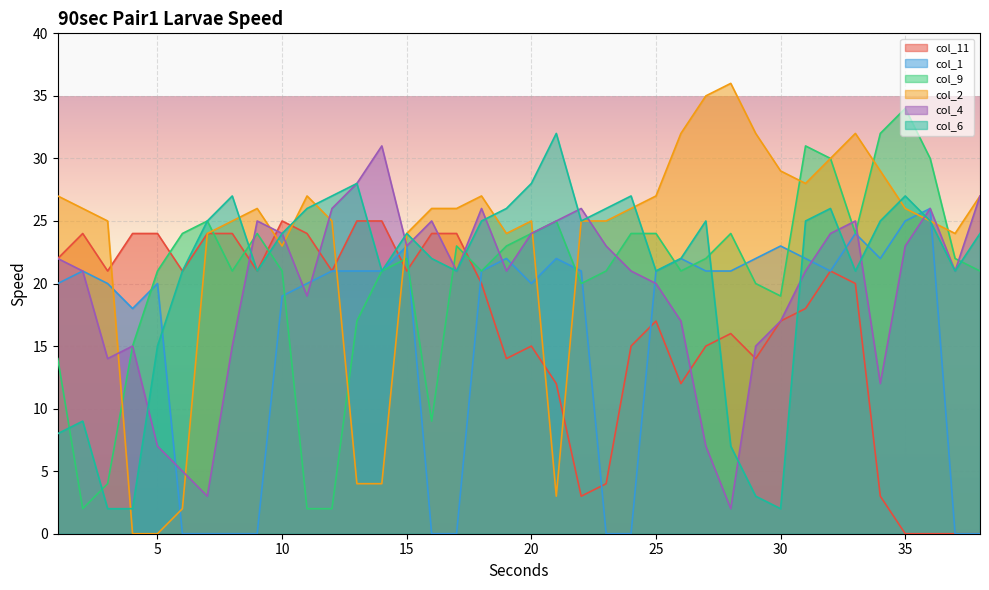

Reading left to right, what are all the values shown in this chart?

col_11: 1=22	2=24	3=21	4=24	5=24	6=21	7=24	8=24	9=21	10=25	11=24	12=21	13=25	14=25	15=21	16=24	17=24	18=20	19=14	20=15	21=12	22=3	23=4	24=15	25=17	26=12	27=15	28=16	29=14	30=17	31=18	32=21	33=20	34=3	35=0	36=0	37=0	38=0
col_1: 1=20	2=21	3=20	4=18	5=20	6=0	7=0	8=0	9=0	10=19	11=20	12=21	13=21	14=21	15=23	16=0	17=0	18=21	19=22	20=20	21=22	22=21	23=0	24=0	25=21	26=22	27=21	28=21	29=22	30=23	31=22	32=21	33=24	34=22	35=25	36=26	37=0	38=0
col_9: 1=14	2=2	3=4	4=15	5=21	6=24	7=25	8=21	9=24	10=21	11=2	12=2	13=17	14=21	15=22	16=9	17=23	18=21	19=23	20=24	21=25	22=20	23=21	24=24	25=24	26=21	27=22	28=24	29=20	30=19	31=31	32=30	33=24	34=32	35=34	36=30	37=22	38=21
col_2: 1=27	2=26	3=25	4=0	5=0	6=2	7=24	8=25	9=26	10=23	11=27	12=25	13=4	14=4	15=24	16=26	17=26	18=27	19=24	20=25	21=3	22=25	23=25	24=26	25=27	26=32	27=35	28=36	29=32	30=29	31=28	32=30	33=32	34=29	35=26	36=25	37=24	38=27
col_4: 1=22	2=21	3=14	4=15	5=7	6=5	7=3	8=15	9=25	10=24	11=19	12=26	13=28	14=31	15=23	16=25	17=21	18=26	19=21	20=24	21=25	22=26	23=23	24=21	25=20	26=17	27=7	28=2	29=15	30=17	31=21	32=24	33=25	34=12	35=23	36=26	37=21	38=27
col_6: 1=8	2=9	3=2	4=2	5=15	6=21	7=25	8=27	9=21	10=24	11=26	12=27	13=28	14=21	15=24	16=22	17=21	18=25	19=26	20=28	21=32	22=25	23=26	24=27	25=21	26=22	27=25	28=7	29=3	30=2	31=25	32=26	33=21	34=25	35=27	36=25	37=21	38=24